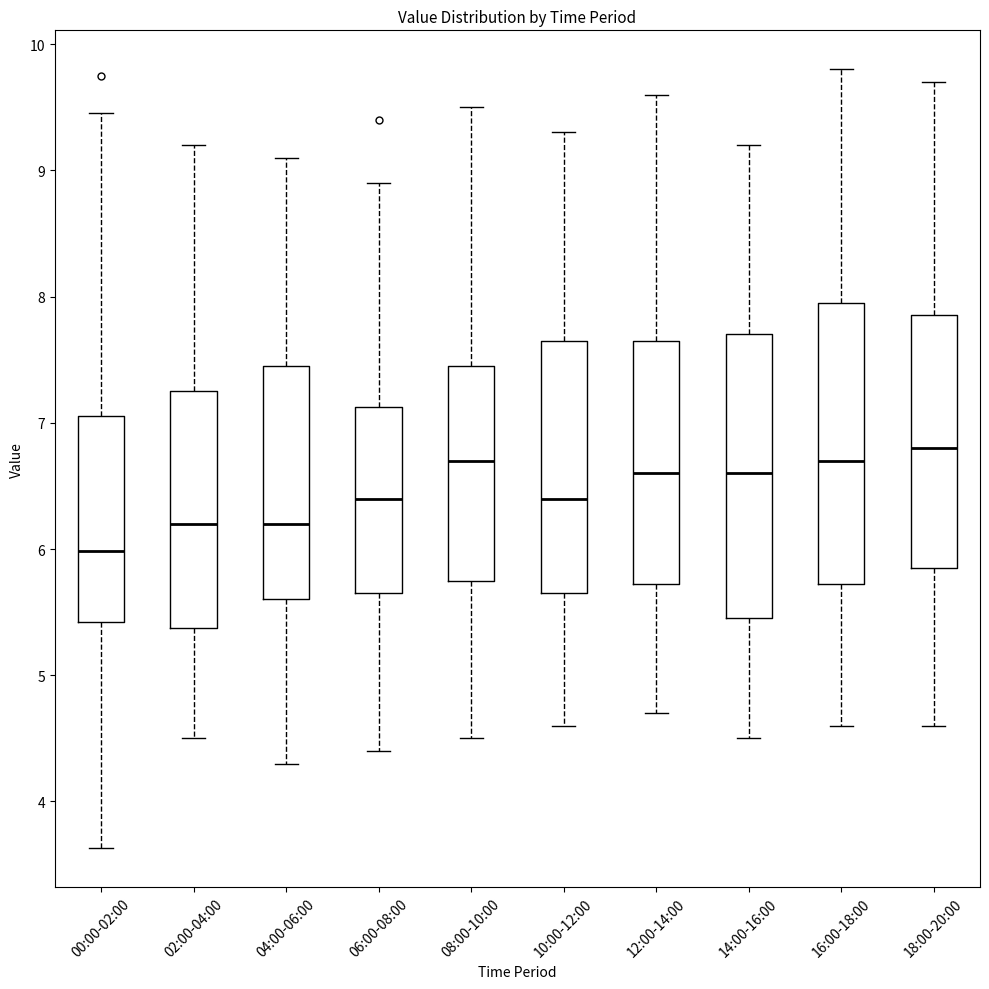

Where does the median line of the box for 16:00-18:00 sit on the y-axis? The values are not printed on the chart, so give them approximately, as read against the axis.

6.7